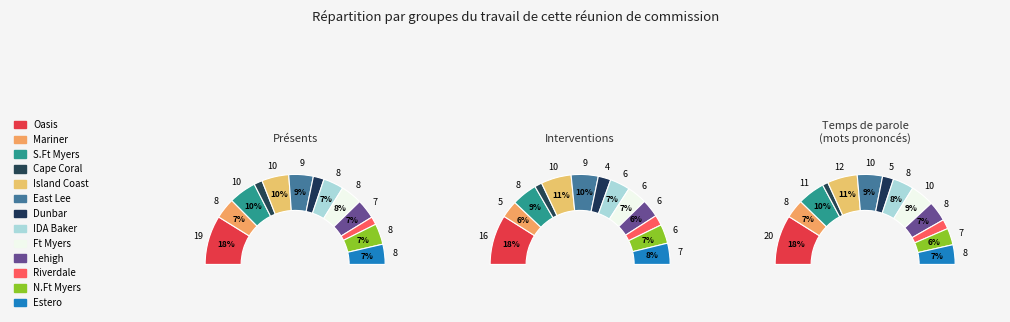

Do IDA Baker Varsity and Riverdale Varsity together represent more than half of the pie?

No